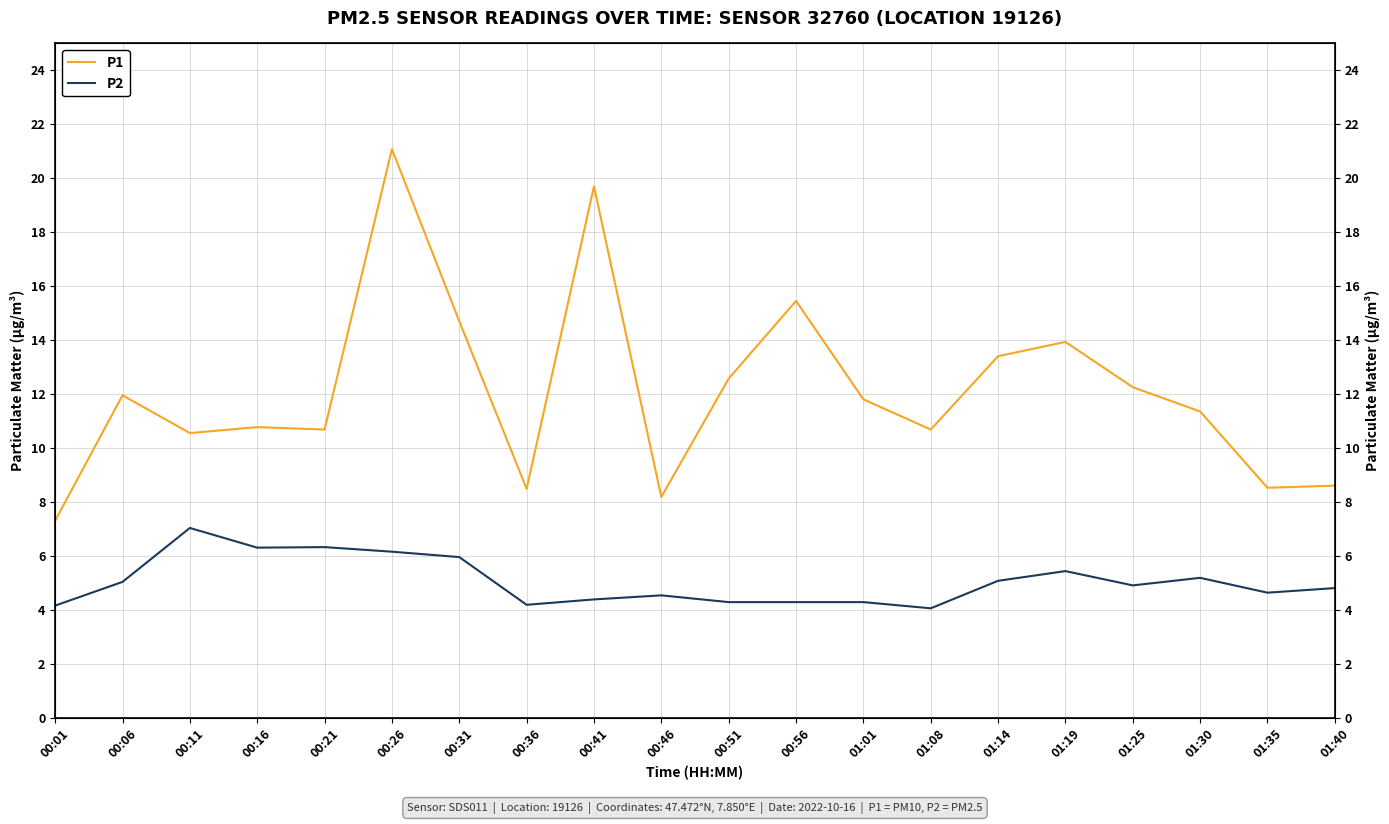

How many data points does each series have?

20